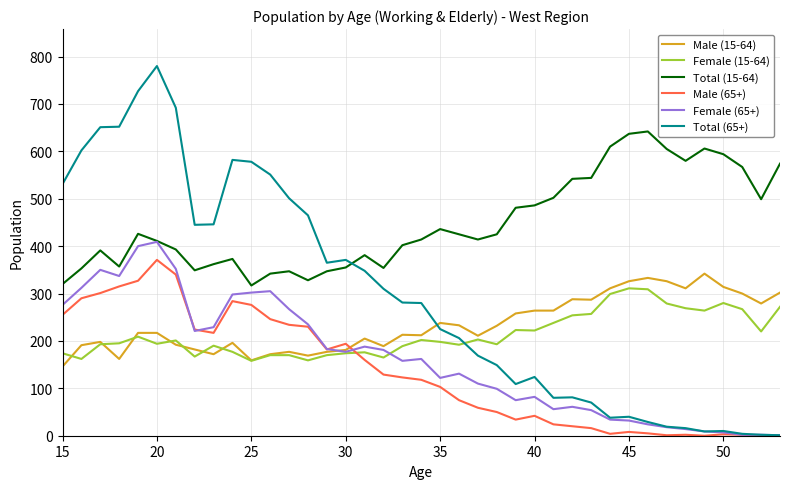

Which series has the largest range (max minus min)?

Total (65+)